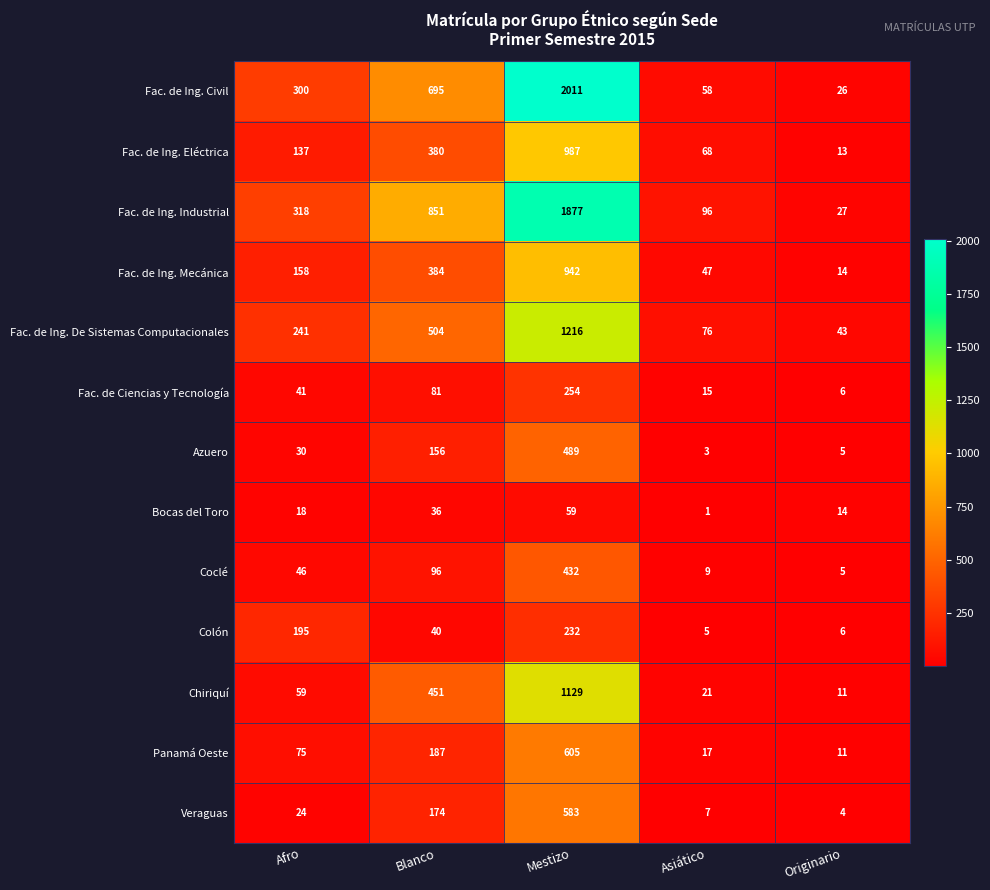

List the series in order of their peak value, highest first.

Fac. de Ing. Civil, Fac. de Ing. Industrial, Fac. de Ing. De Sistemas Computacionales, Chiriquí, Fac. de Ing. Eléctrica, Fac. de Ing. Mecánica, Panamá Oeste, Veraguas, Azuero, Coclé, Fac. de Ciencias y Tecnología, Colón, Bocas del Toro